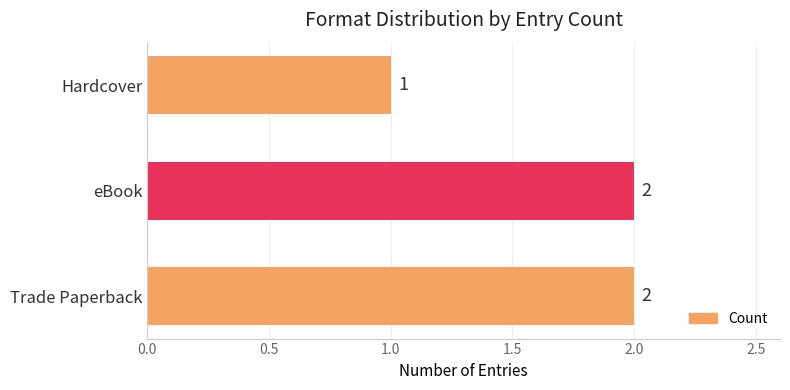

At which category does the chart reach its minimum across all series?

Hardcover